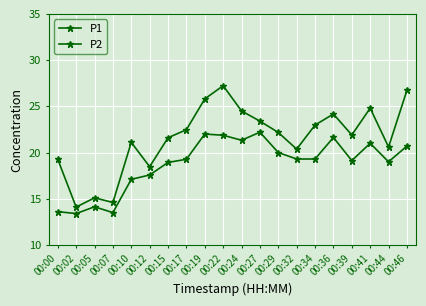

Rank the series at 00:46 from lowest to highest value.

P2, P1